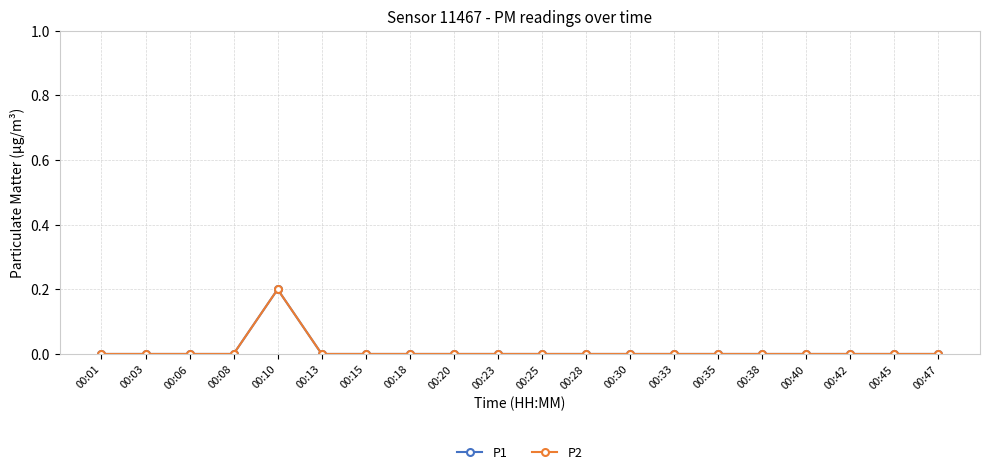

Reading left to right, list all the values displayed in this chart.

P1: 00:01=0.0	00:03=0.0	00:06=0.0	00:08=0.0	00:10=0.2	00:13=0.0	00:15=0.0	00:18=0.0	00:20=0.0	00:23=0.0	00:25=0.0	00:28=0.0	00:30=0.0	00:33=0.0	00:35=0.0	00:38=0.0	00:40=0.0	00:42=0.0	00:45=0.0	00:47=0.0
P2: 00:01=0.0	00:03=0.0	00:06=0.0	00:08=0.0	00:10=0.2	00:13=0.0	00:15=0.0	00:18=0.0	00:20=0.0	00:23=0.0	00:25=0.0	00:28=0.0	00:30=0.0	00:33=0.0	00:35=0.0	00:38=0.0	00:40=0.0	00:42=0.0	00:45=0.0	00:47=0.0